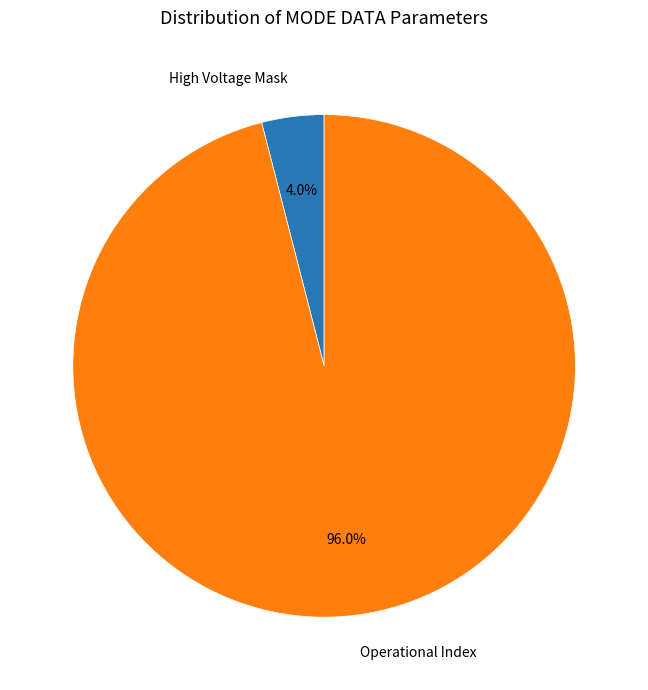

To the nearest percent, what is the average slice percentage?

50%